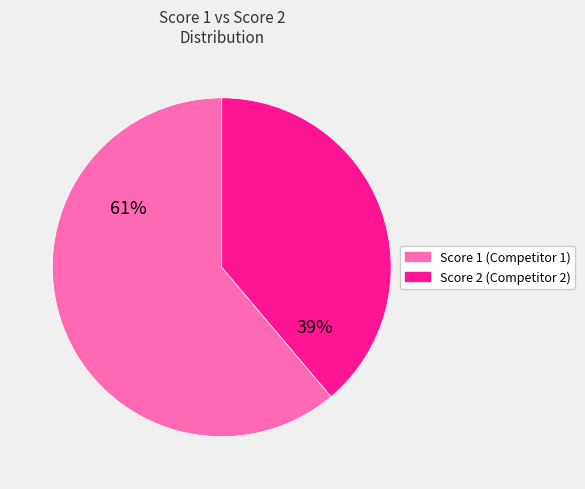

Is there a majority slice in this chart?

Yes